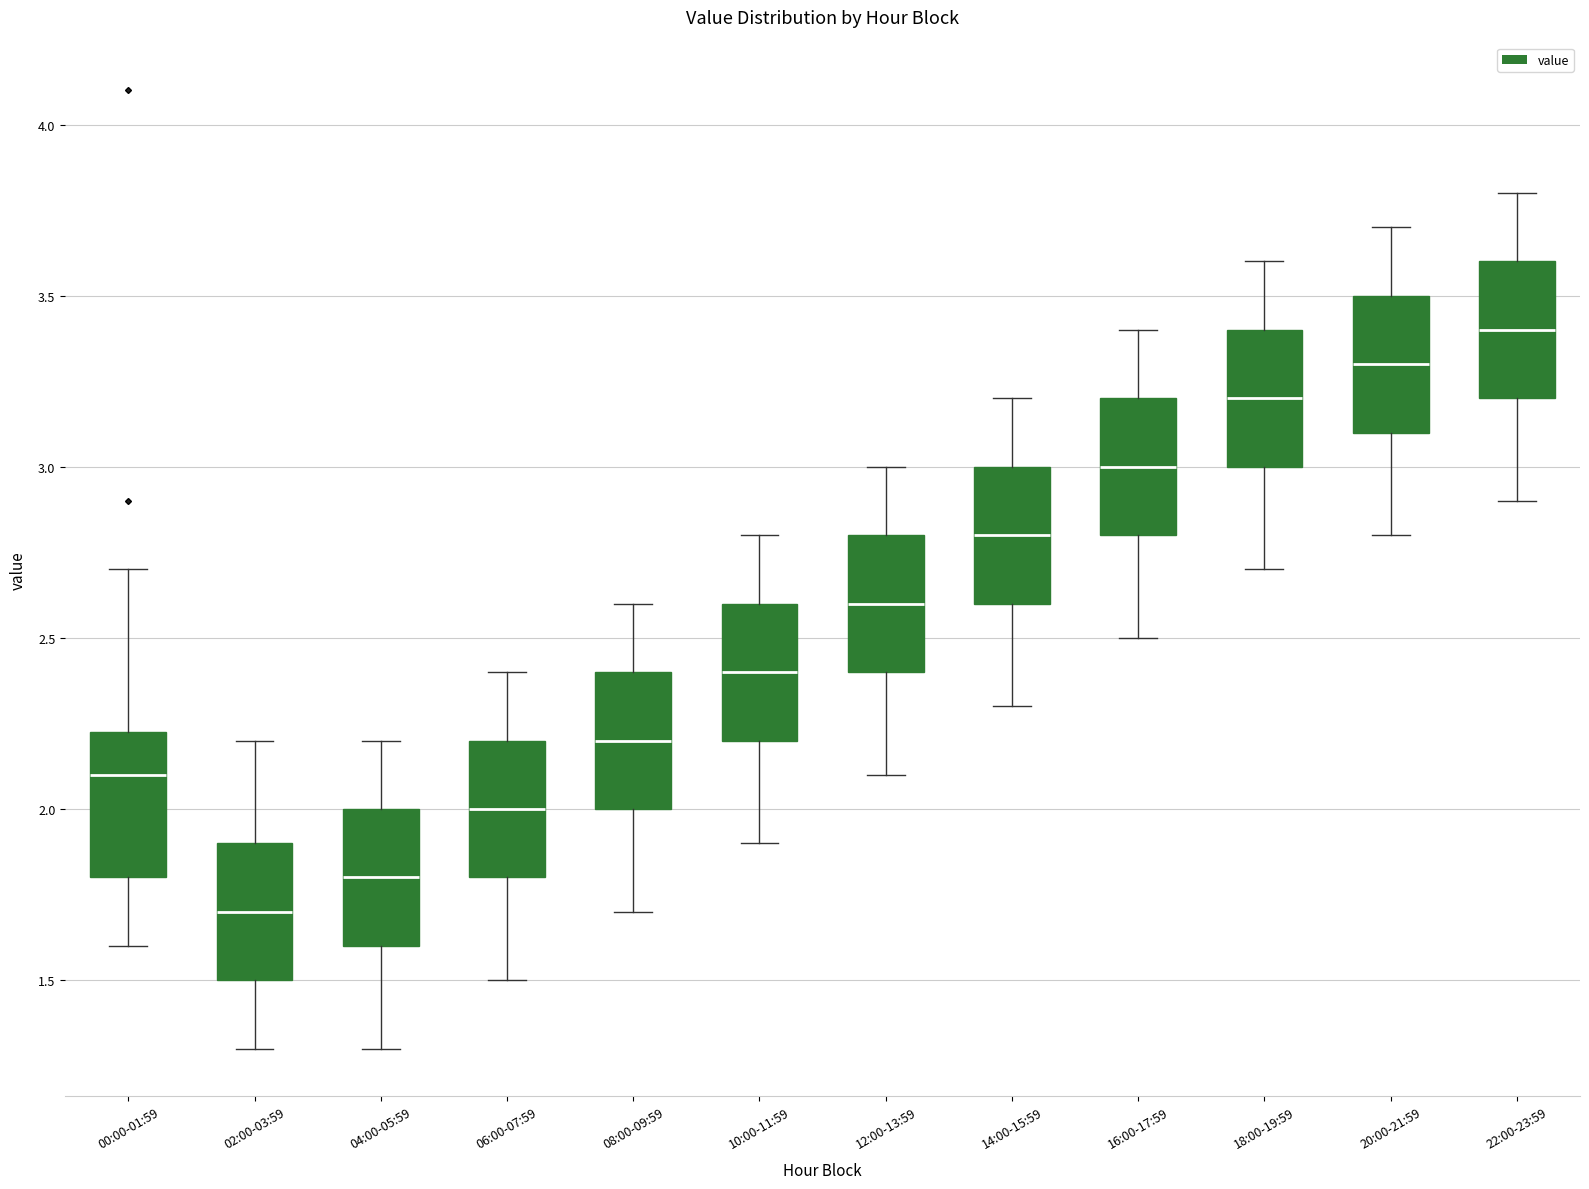

Reading left to right, transcribe this box plot: for each box, give where its median line is, the range the box spans, and where its two whiskers end, as read against the y-axis. The values are not printed on the chart, so give them approximately, as read against the axis.

00:00-01:59: median 2.10, box 1.80 to 2.25, whiskers 1.60 to 2.70
02:00-03:59: median 1.70, box 1.50 to 1.90, whiskers 1.30 to 2.20
04:00-05:59: median 1.80, box 1.60 to 2.00, whiskers 1.30 to 2.20
06:00-07:59: median 2.00, box 1.80 to 2.20, whiskers 1.50 to 2.40
08:00-09:59: median 2.20, box 2.00 to 2.40, whiskers 1.70 to 2.60
10:00-11:59: median 2.40, box 2.20 to 2.60, whiskers 1.90 to 2.80
12:00-13:59: median 2.60, box 2.40 to 2.80, whiskers 2.10 to 3.00
14:00-15:59: median 2.80, box 2.60 to 3.00, whiskers 2.30 to 3.20
16:00-17:59: median 3.00, box 2.80 to 3.20, whiskers 2.50 to 3.40
18:00-19:59: median 3.20, box 3.00 to 3.40, whiskers 2.70 to 3.60
20:00-21:59: median 3.30, box 3.10 to 3.50, whiskers 2.80 to 3.70
22:00-23:59: median 3.40, box 3.20 to 3.60, whiskers 2.90 to 3.80